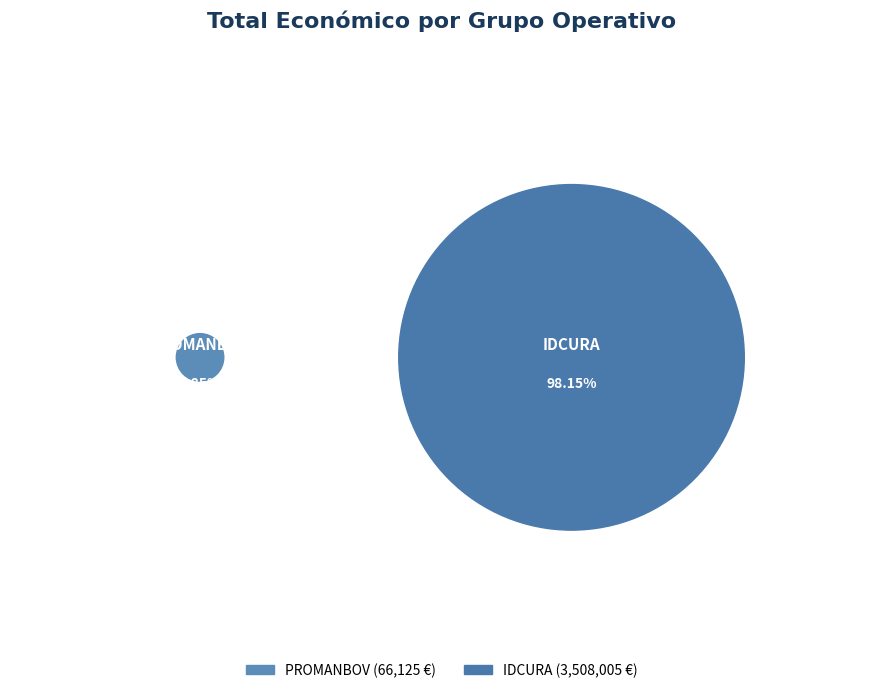

Between PROMANBOV and IDCURA, which is larger?

IDCURA